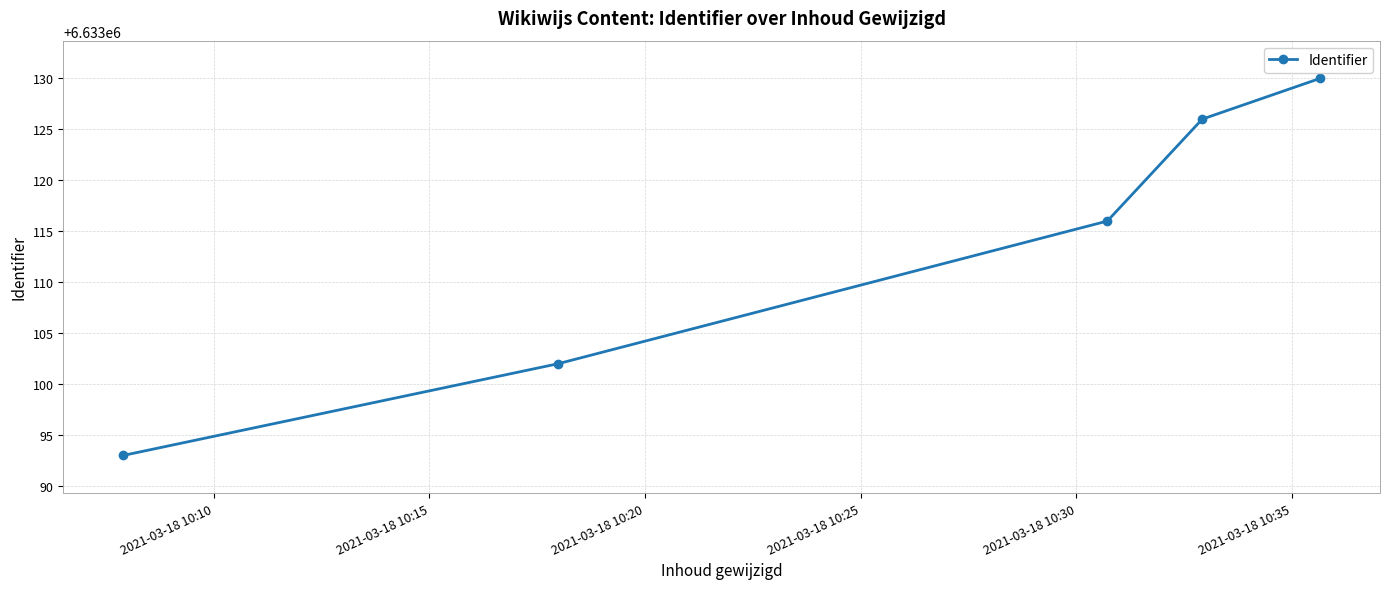

True or false: there are more than 0 points higher than both neighbors.

False